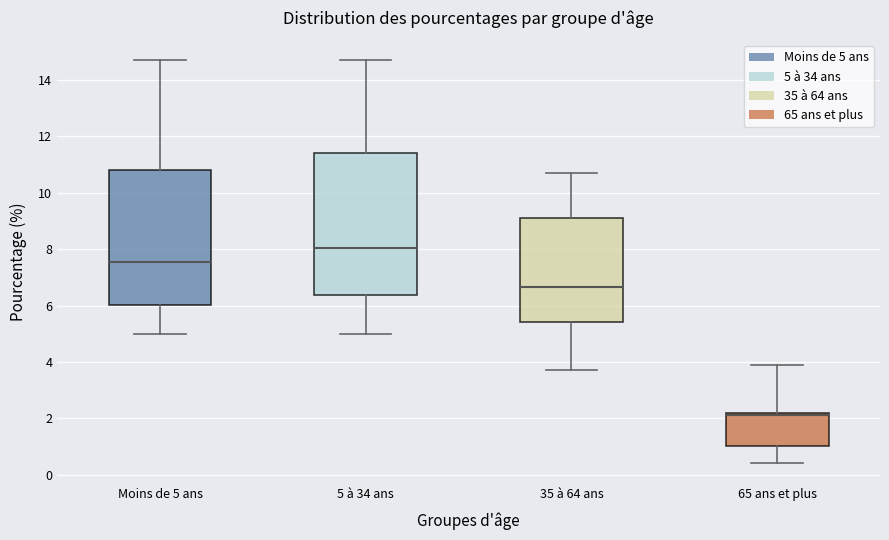

Reading left to right, transcribe this box plot: for each box, give where its median line is, the range the box spans, and where its two whiskers end, as read against the y-axis. The values are not printed on the chart, so give them approximately, as read against the axis.

Moins de 5 ans: median 7.6, box 6.0 to 10.8, whiskers 5.0 to 14.8
5 à 34 ans: median 8.0, box 6.4 to 11.4, whiskers 5.0 to 14.8
35 à 64 ans: median 6.6, box 5.4 to 9.2, whiskers 3.8 to 10.8
65 ans et plus: median 2.2 (just below the box's upper edge), box 1.0 to 2.2, whiskers 0.4 to 4.0